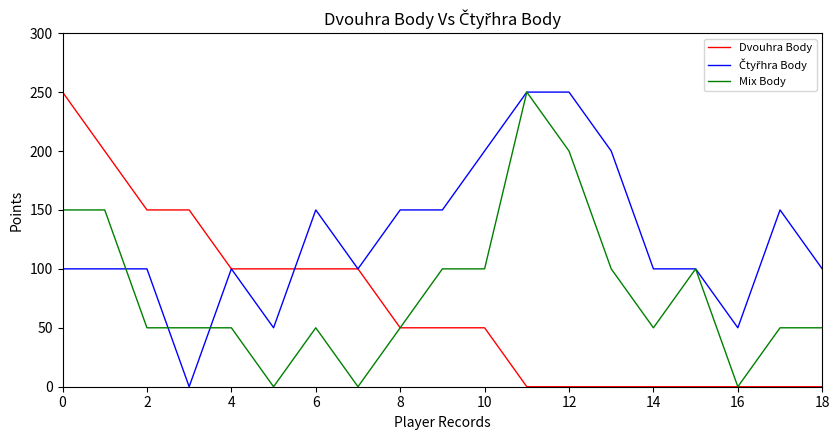

What is the greatest value displayed?

250